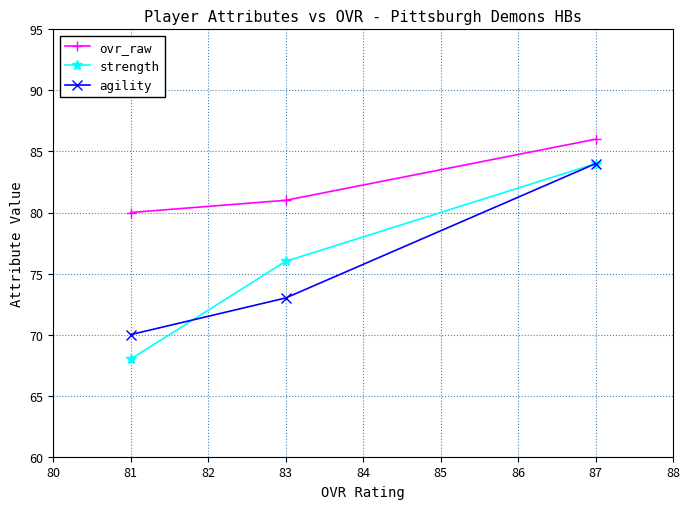

Which series has the widest spread of values?

strength